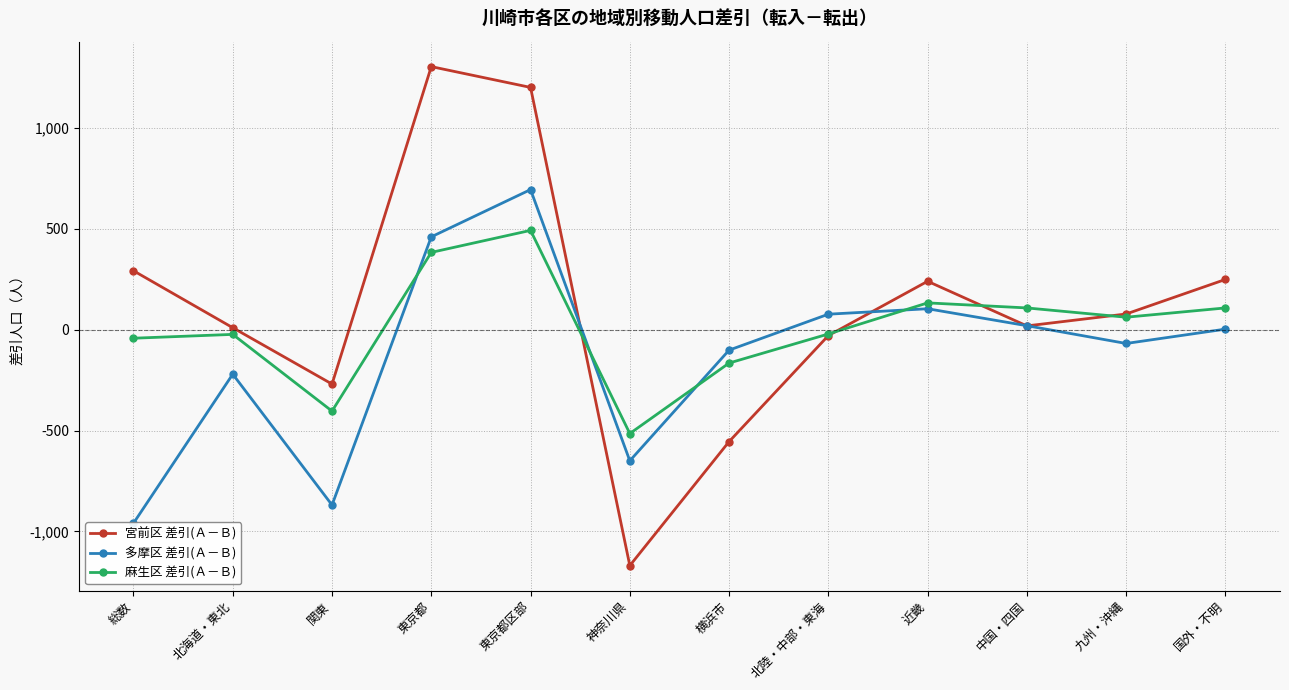

Read the 宮前区 差引(Ａ－Ｂ) value at 東京都区部.

1199